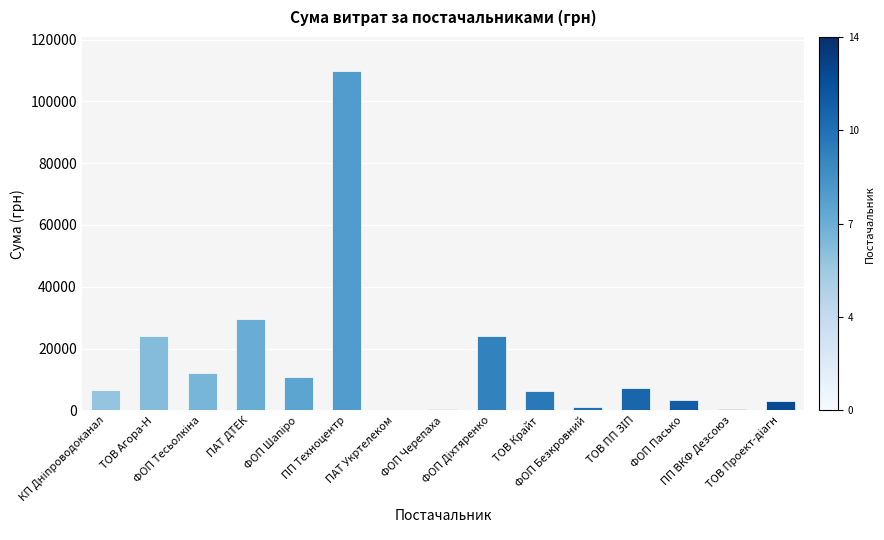

What is the difference between the values at ПАТ Укртелеком and ПП ВКФ Дезсоюз?

253.0